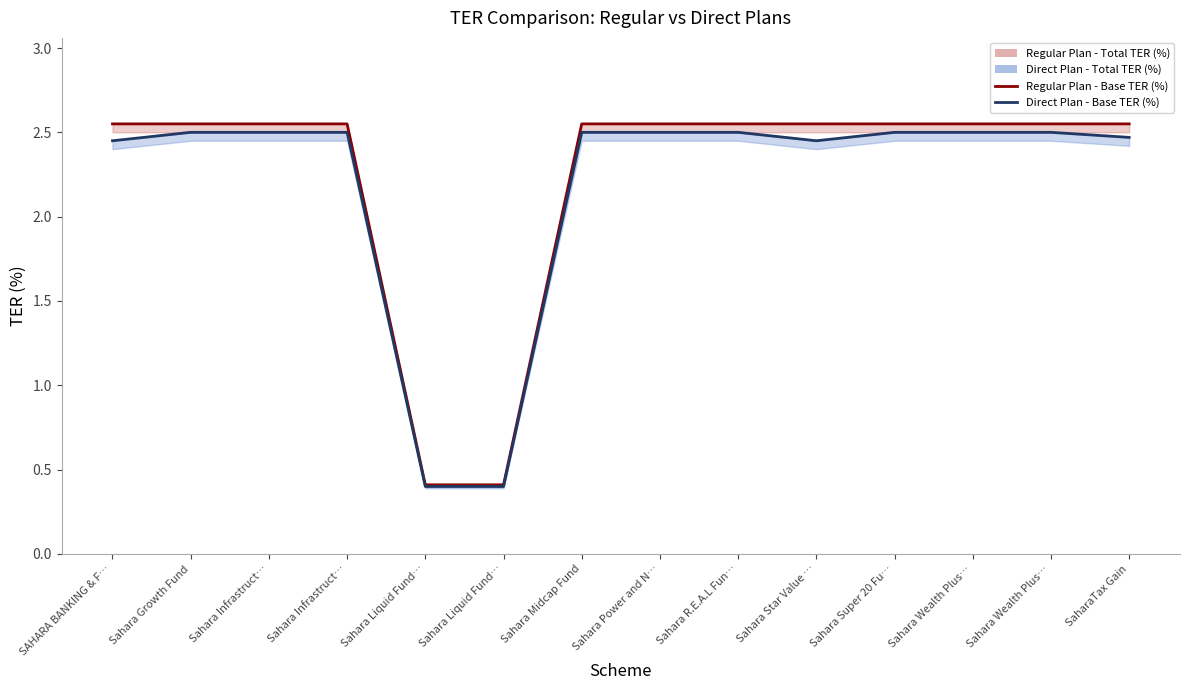

Which category has the lowest value across all series?

Sahara Liquid Fund…